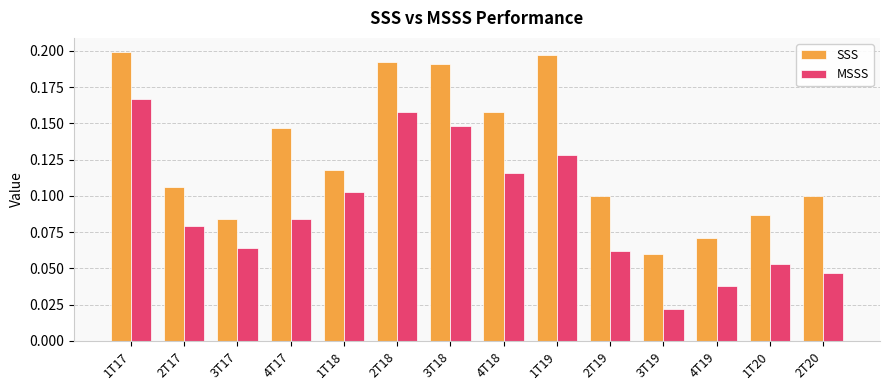

What is the sum of all SSS values?

1.8